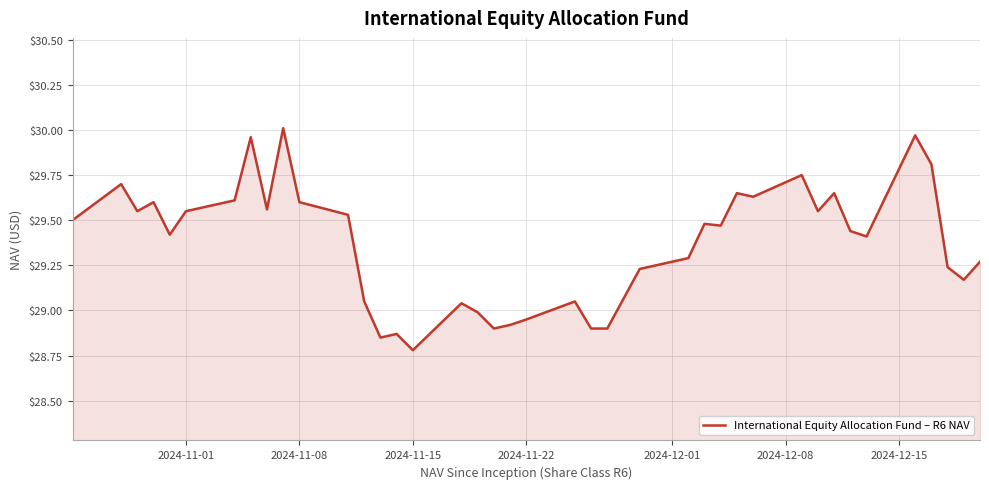

The chart shows a value of 29.6 at 2024-11-08. True or false?

True